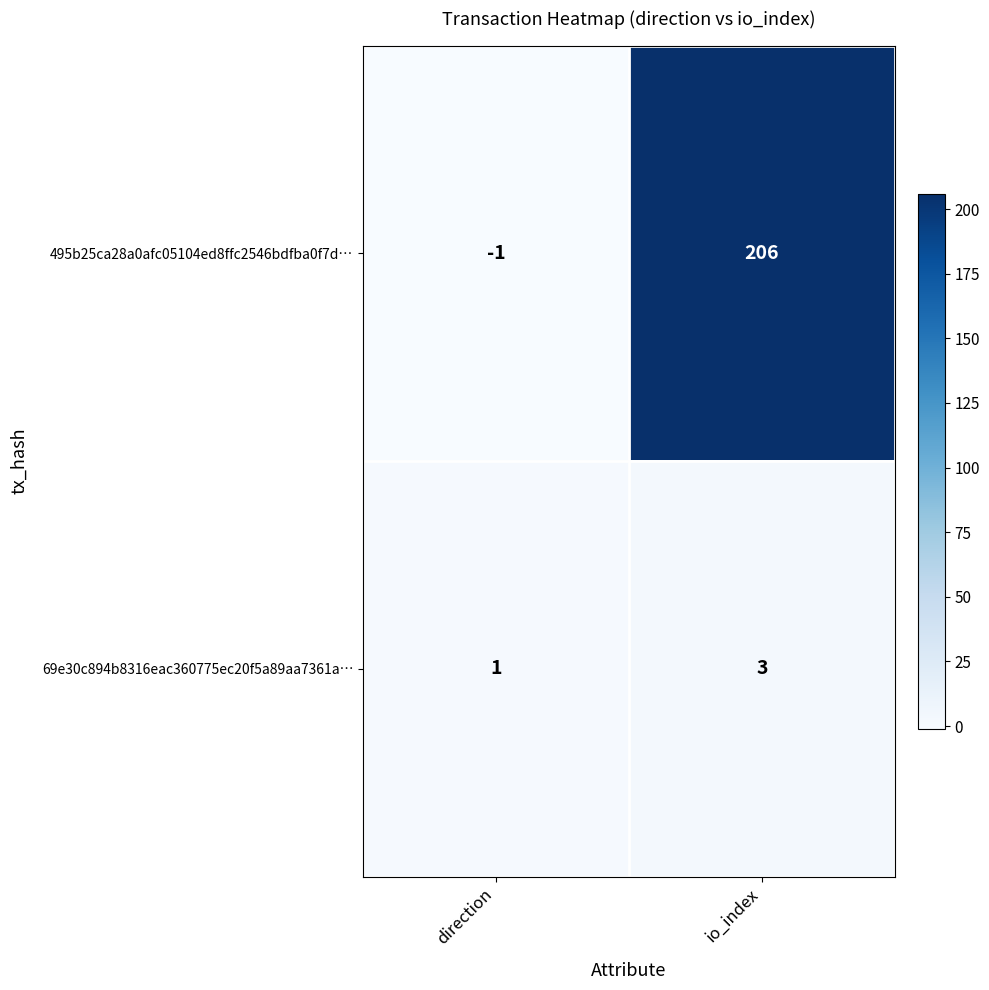

What is the greatest value displayed?

206